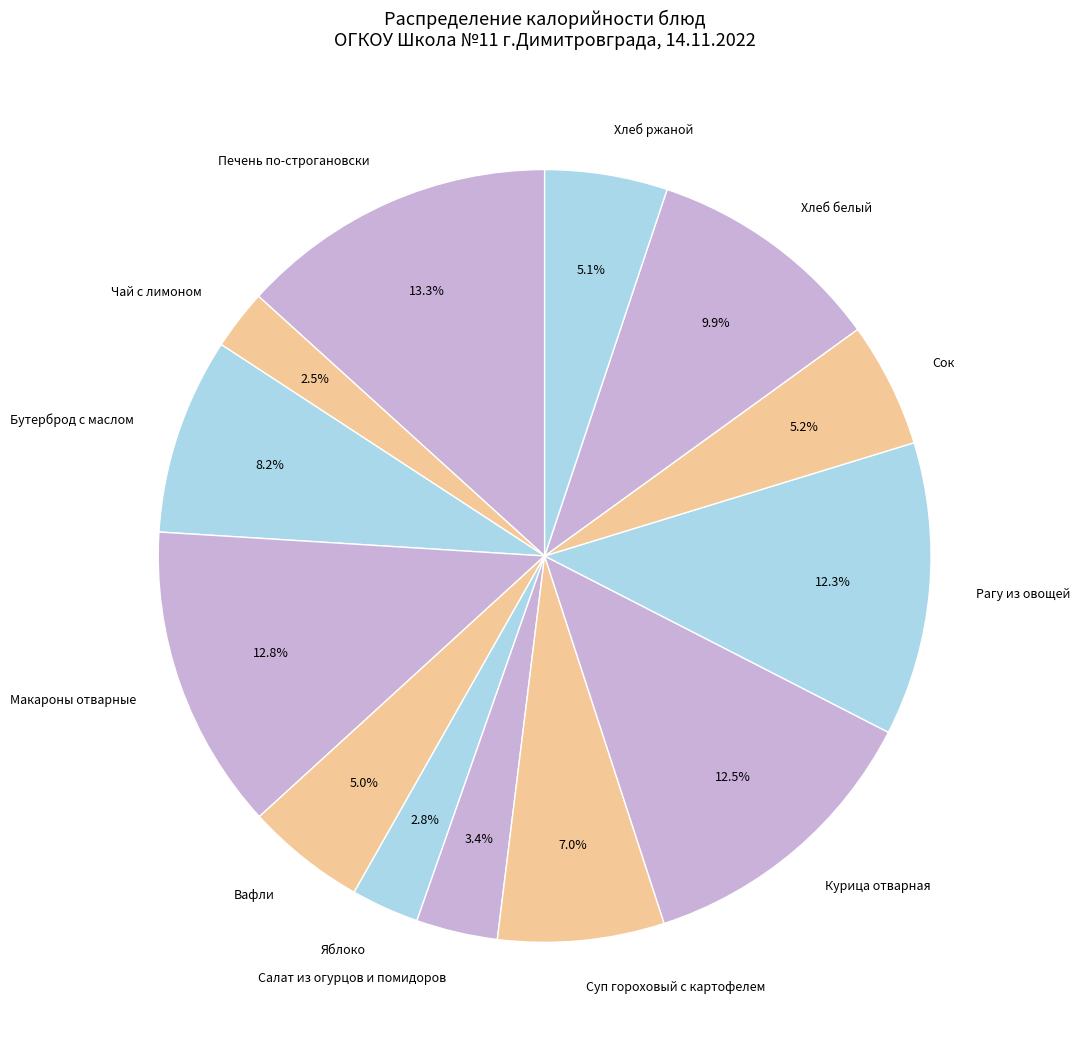

To the nearest percent, what is the difference between the largest and smallest slice percentages?

11%